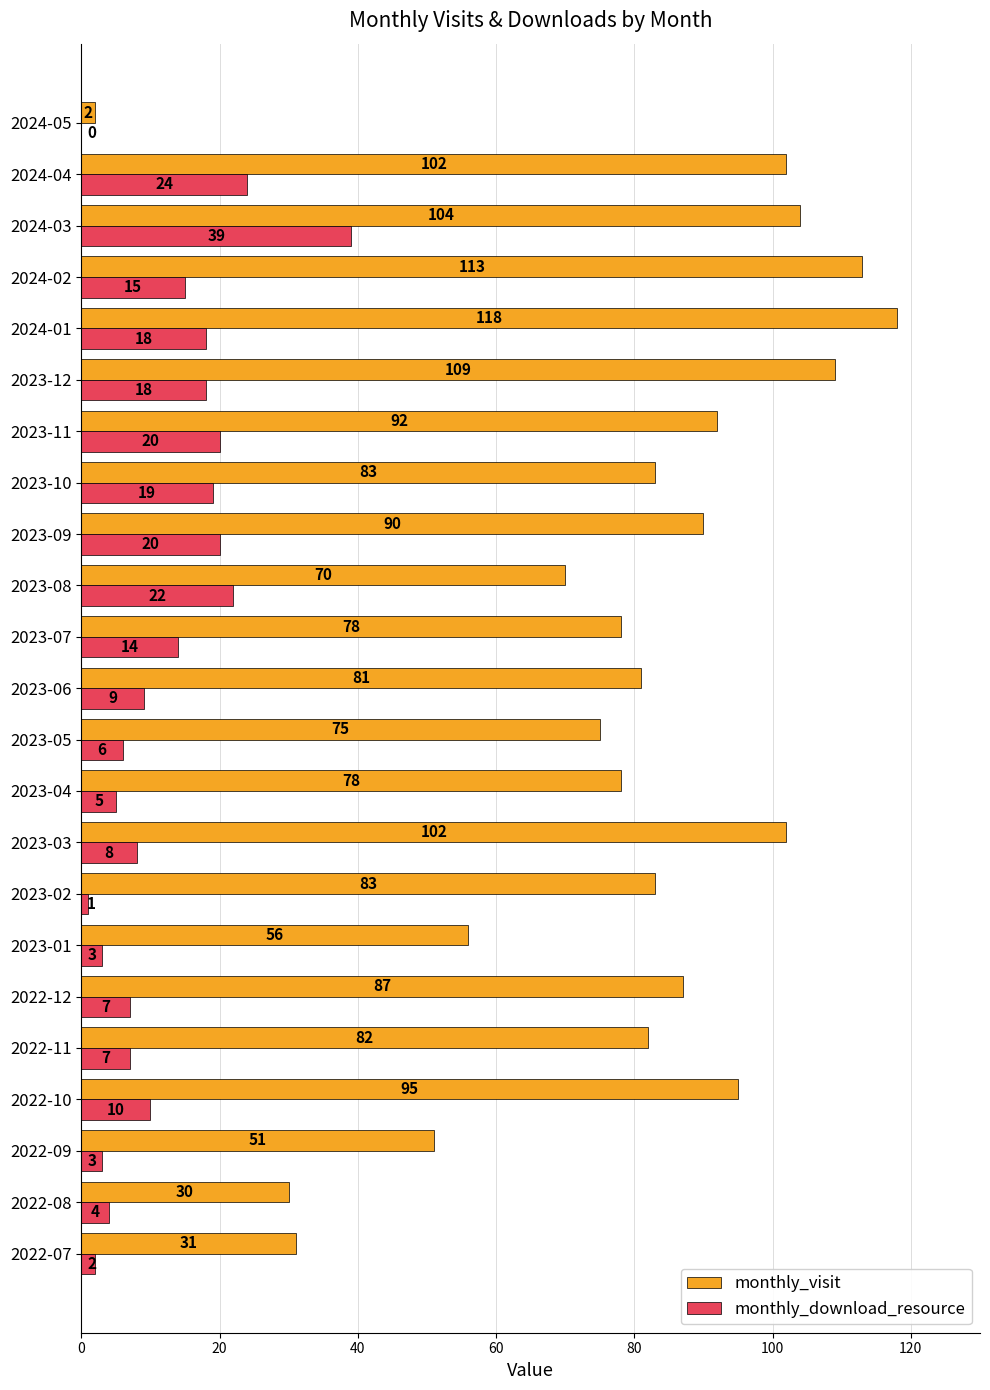

Between 2023-07 and 2024-03, which series saw the biggest shift?

monthly_visit